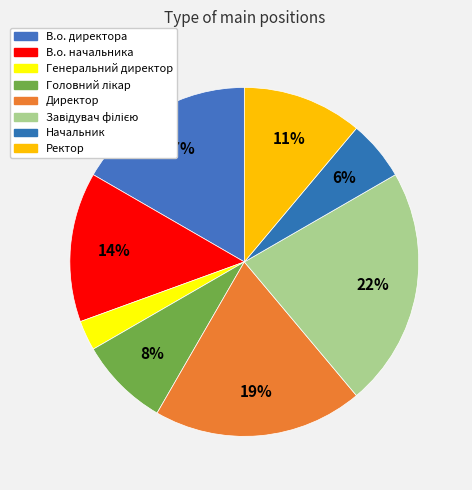

Do В.о. директора and Завідувач філією together represent more than half of the pie?

No